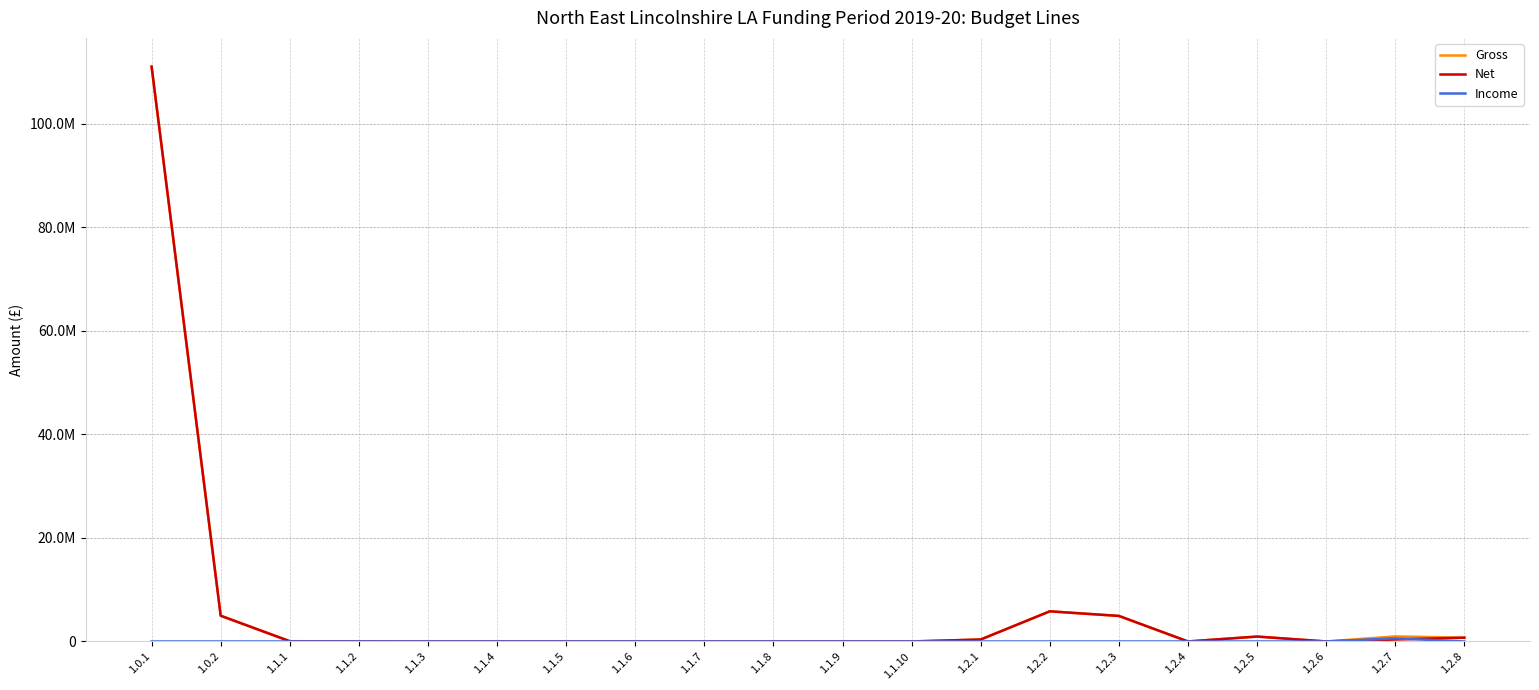

Where is the first local maximum for Net?

1.1.4